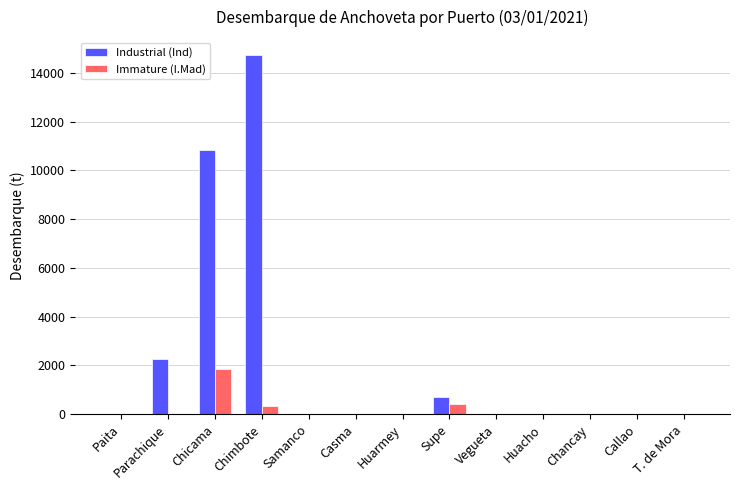

Are the bars grouped side by side (vs. stacked)?

Yes